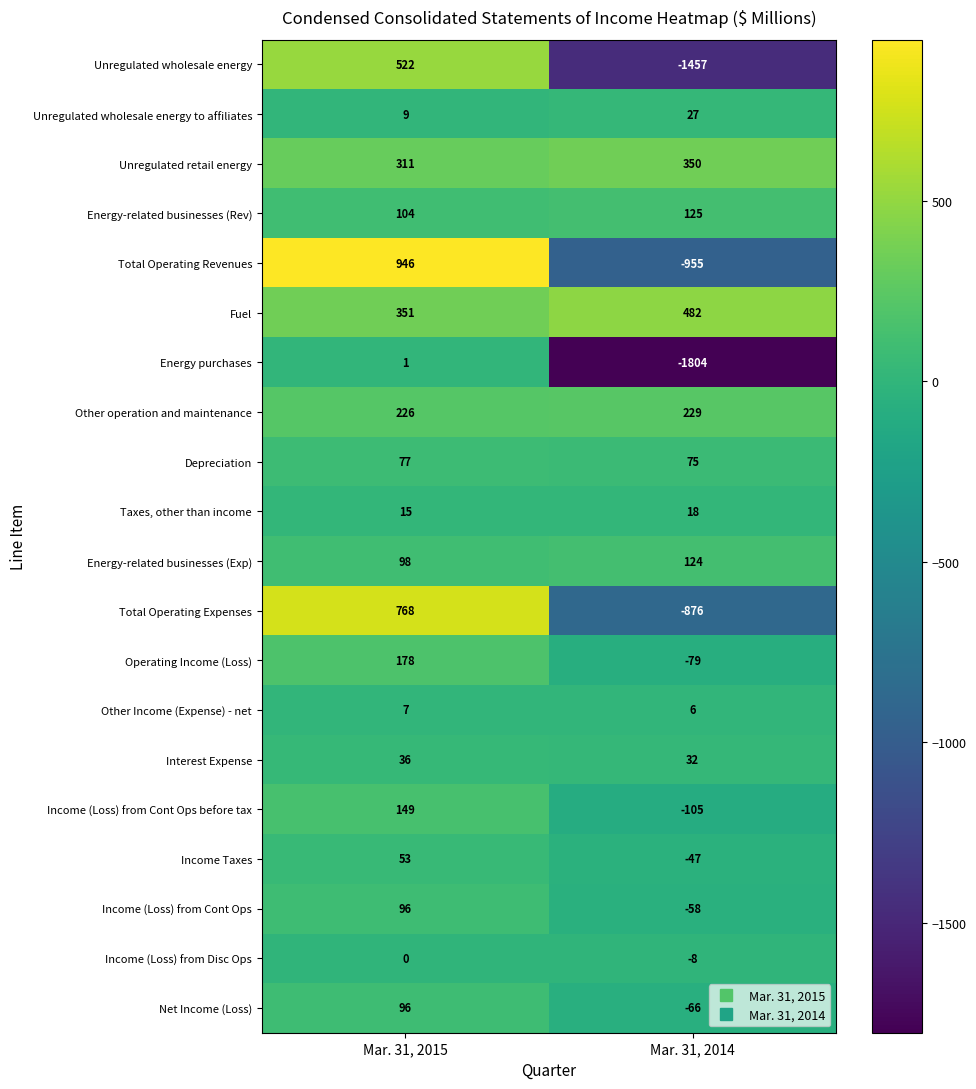

What is the greatest value displayed?

946